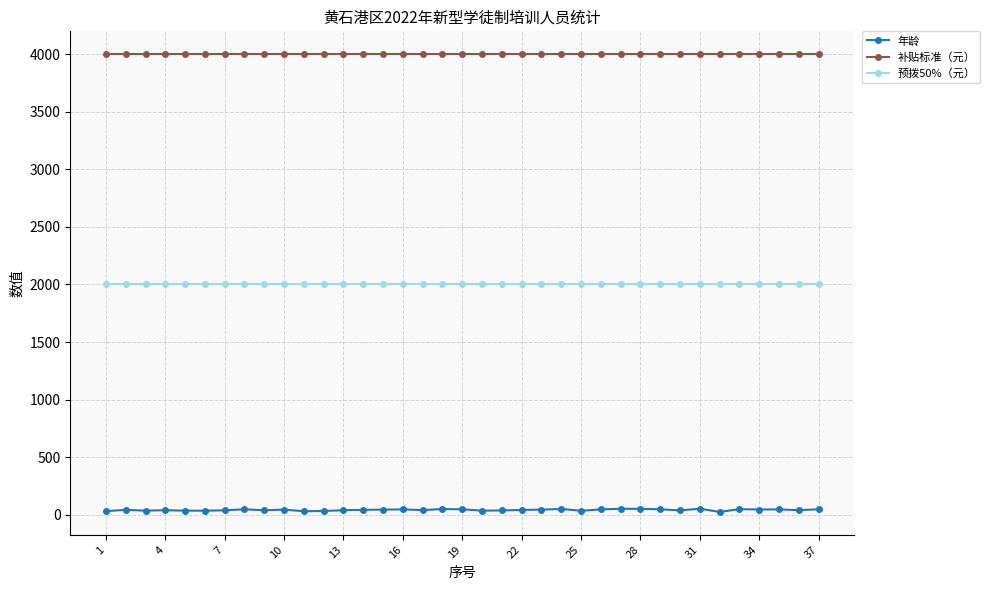

What is the maximum value for 补贴标准（元）?

4000